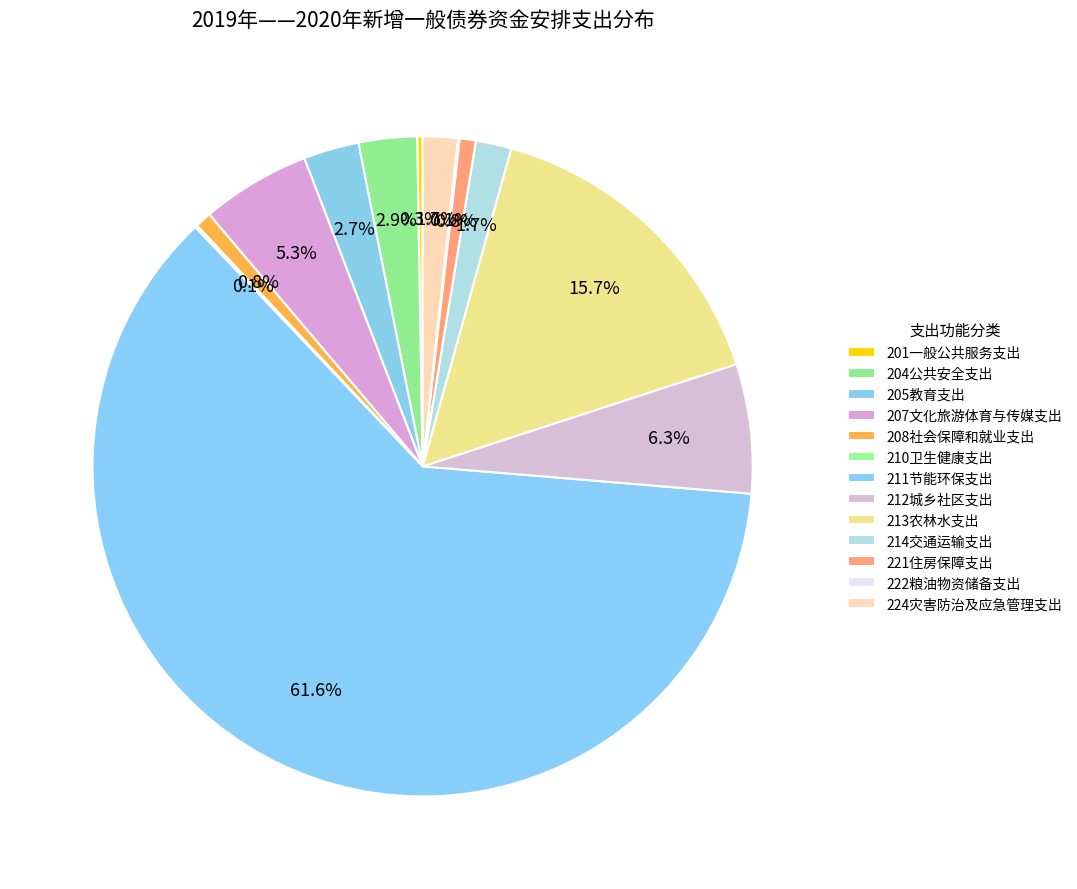

What portion of the pie excludes 213农林水支出?

84.3%